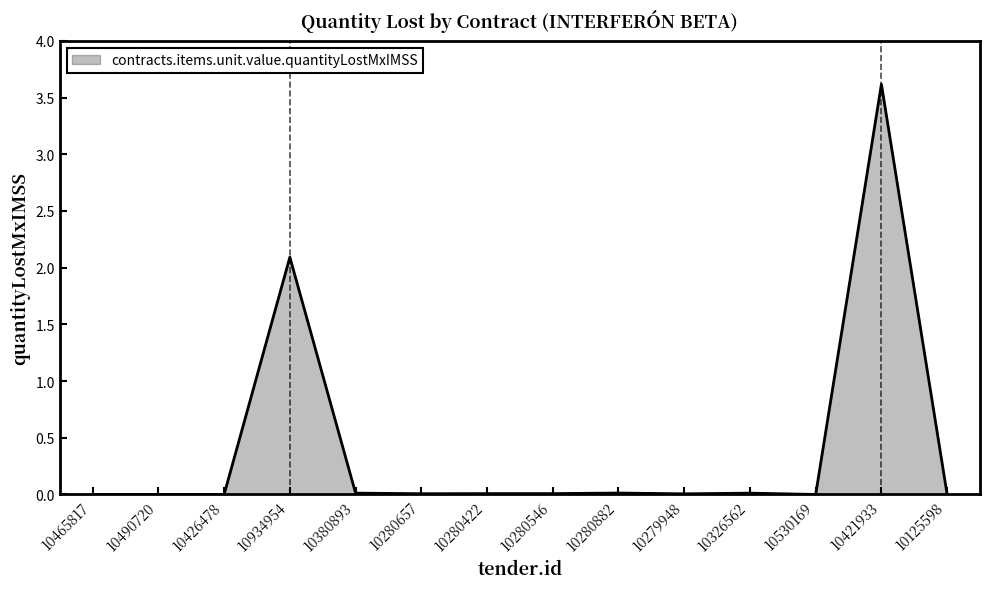

Which has a higher value, 10326562 or 10934954?

10934954